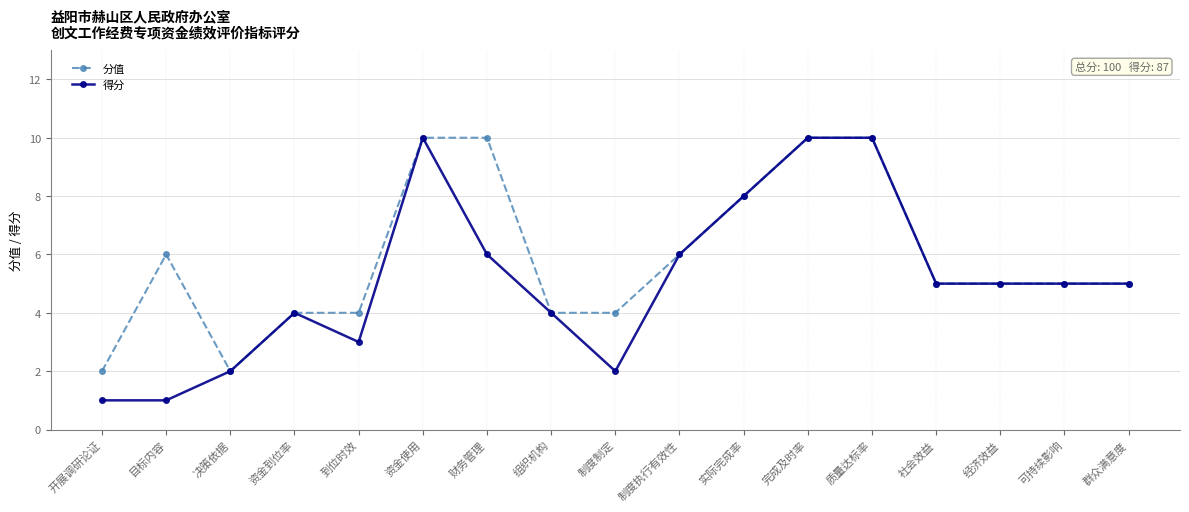

What is the difference between the maximum and minimum values in the 得分 series?

9